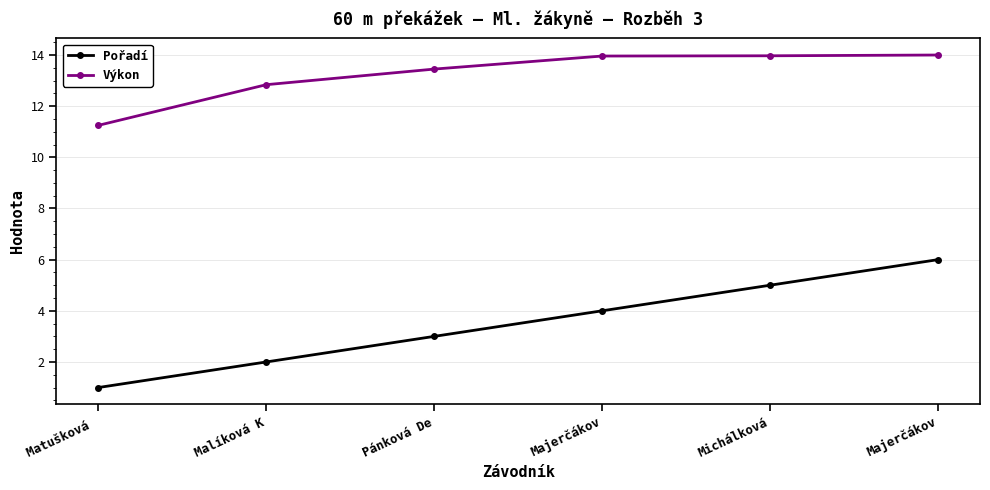

How many data points in Výkon are above 13?

4